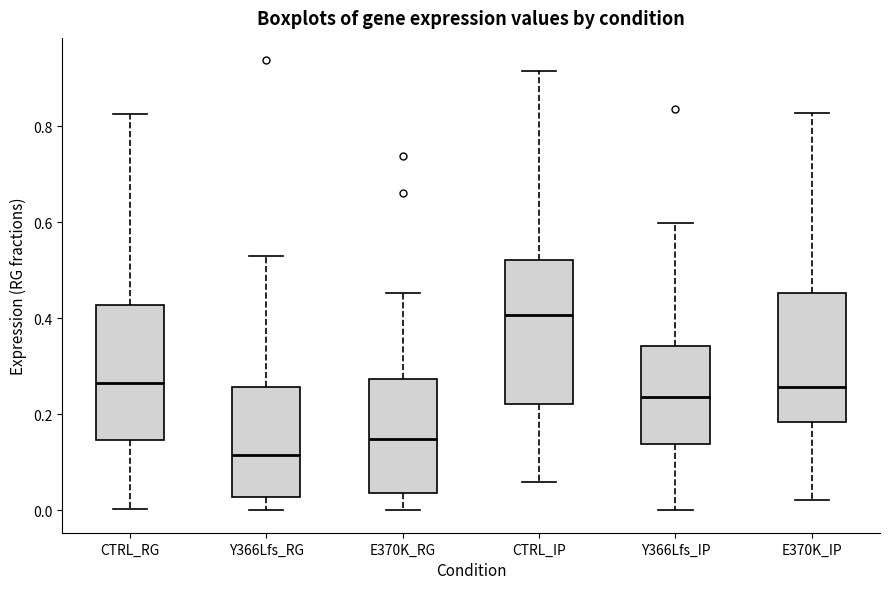

Reading left to right, read every box against the y-axis: the position of its median line, the range the box covers, and the ends of its whiskers. The values are not printed on the chart, so give them approximately, as read against the axis.

CTRL_RG: median 0.26, box 0.14 to 0.42, whiskers 0.00 to 0.82
Y366Lfs_RG: median 0.12, box 0.02 to 0.26, whiskers 0.00 to 0.52
E370K_RG: median 0.14, box 0.04 to 0.28, whiskers 0.00 to 0.46
CTRL_IP: median 0.40, box 0.22 to 0.52, whiskers 0.06 to 0.92
Y366Lfs_IP: median 0.24, box 0.14 to 0.34, whiskers 0.00 to 0.60
E370K_IP: median 0.26, box 0.18 to 0.46, whiskers 0.02 to 0.82